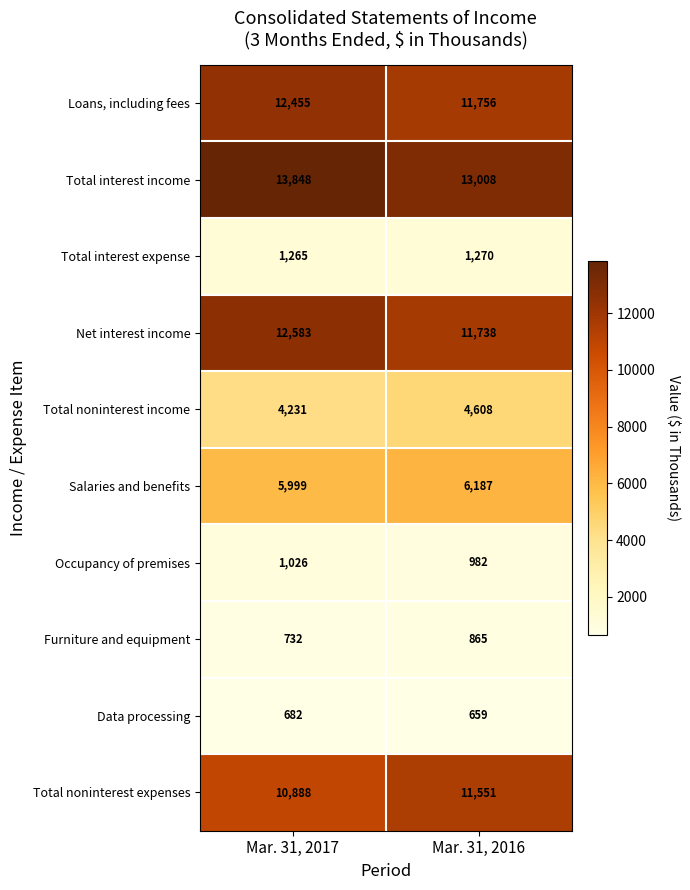

Count the number of data series in this chart.

10